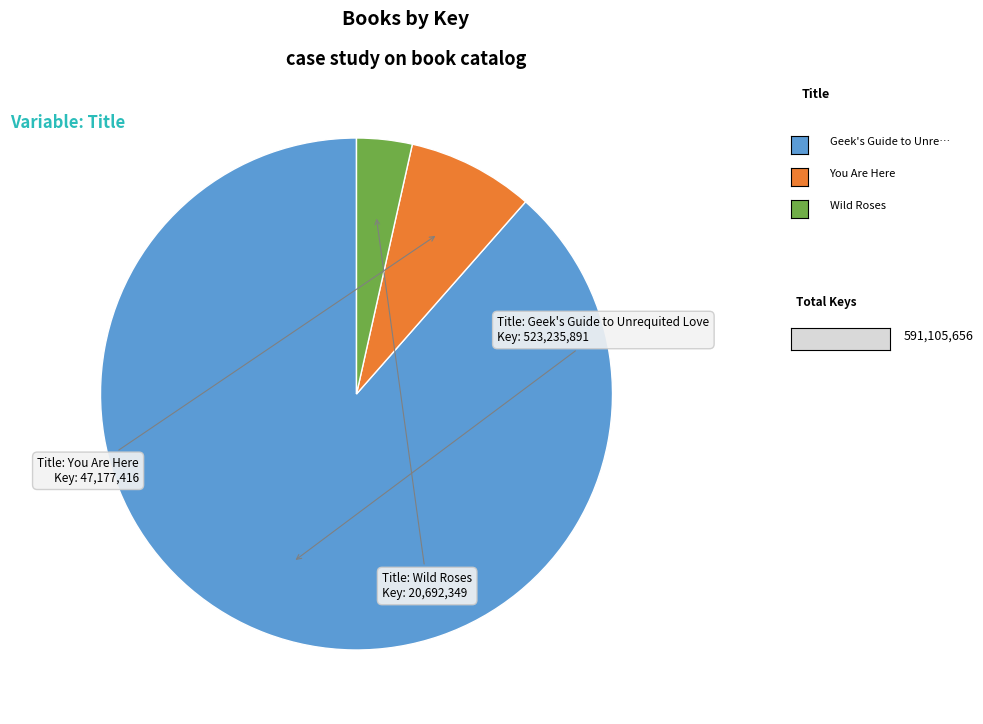

Does any single category account for the majority?

Yes